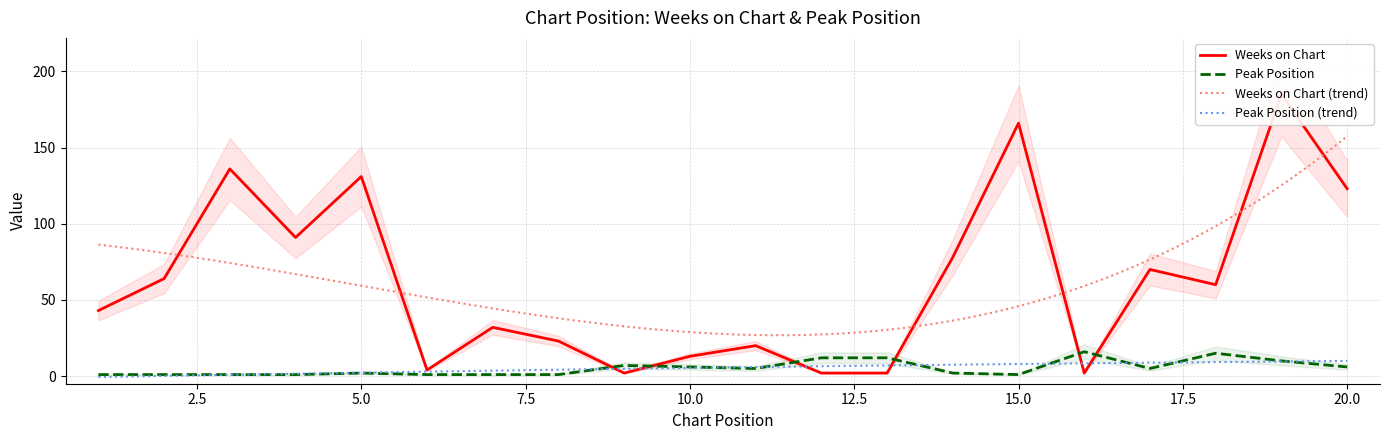

Between which two adjacent categories do Peak Position and Weeks on Chart first intersect?

8 and 9